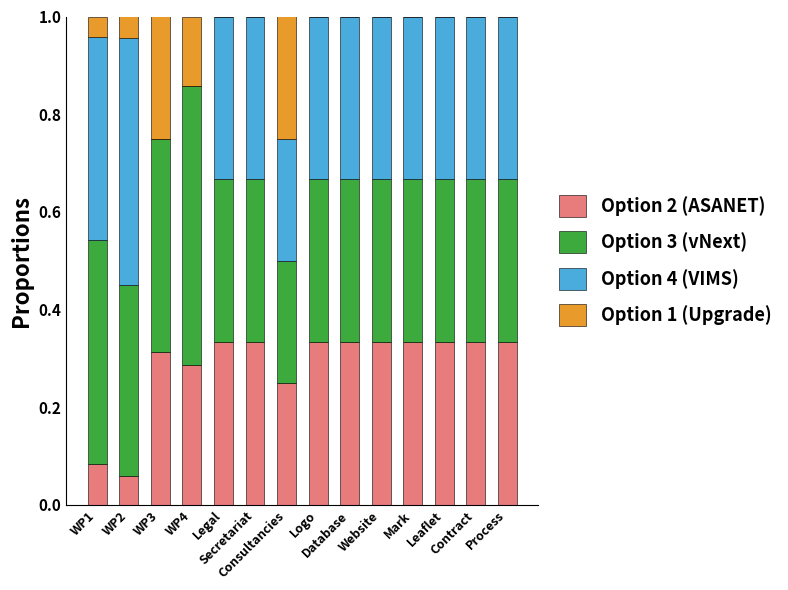

The Option 2 (ASANET) series shows 0.0 at WP1. True or false?

False